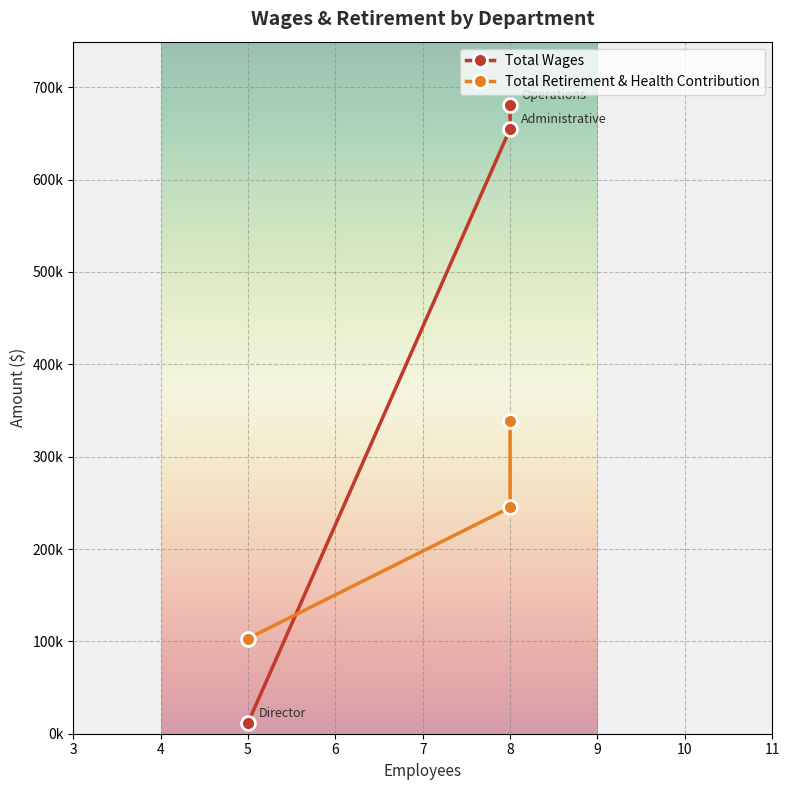

Where is Total Retirement & Health Contribution nearest to the value 220650?

Administrative